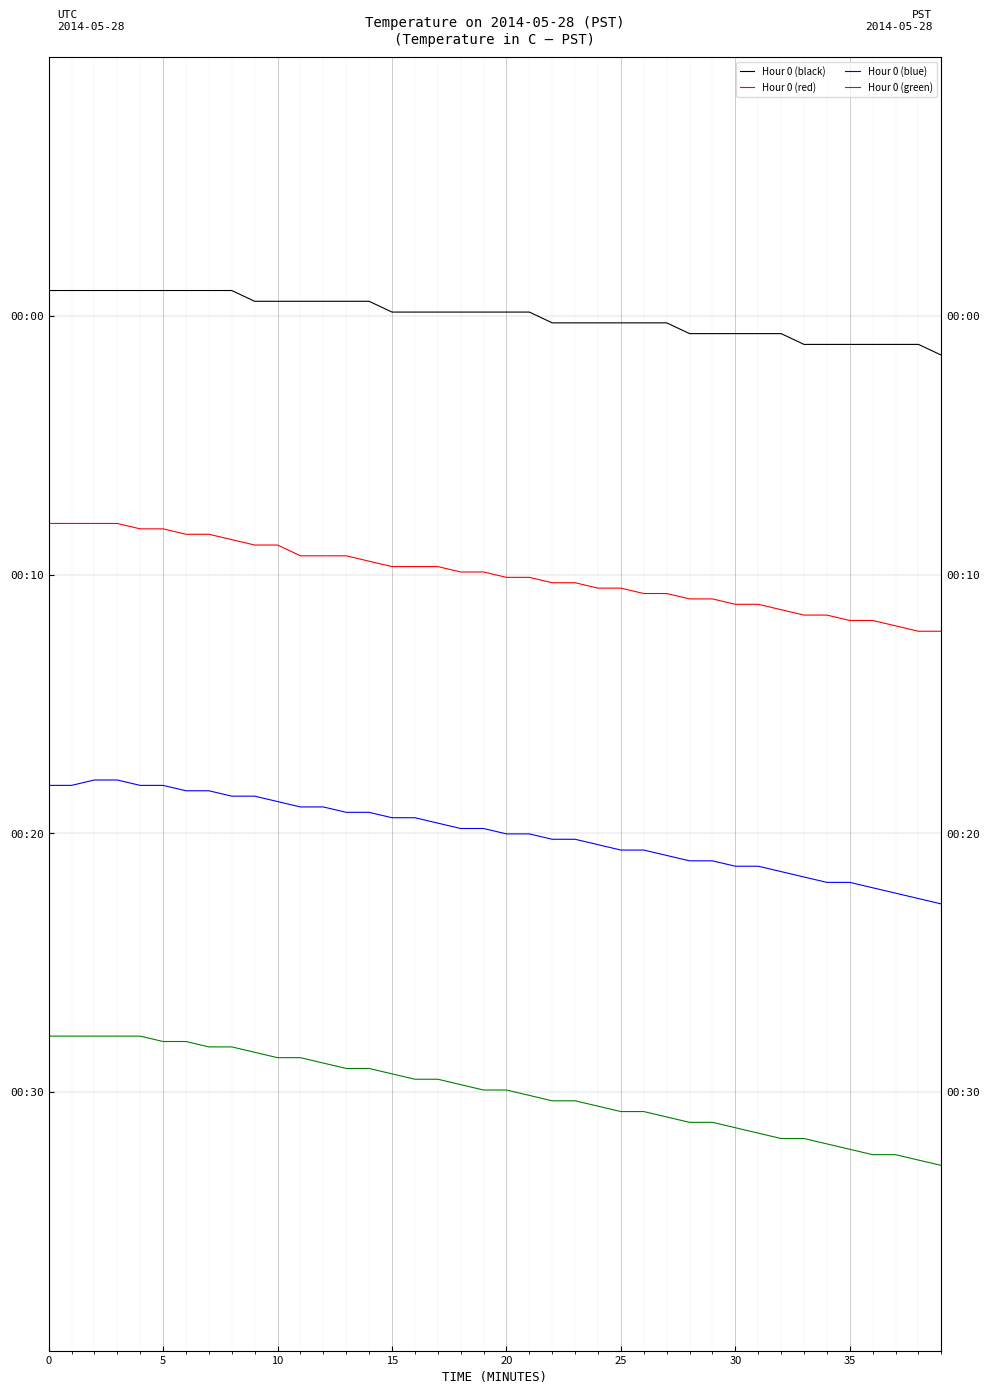

Is this an area chart (filled region under the line)?

No